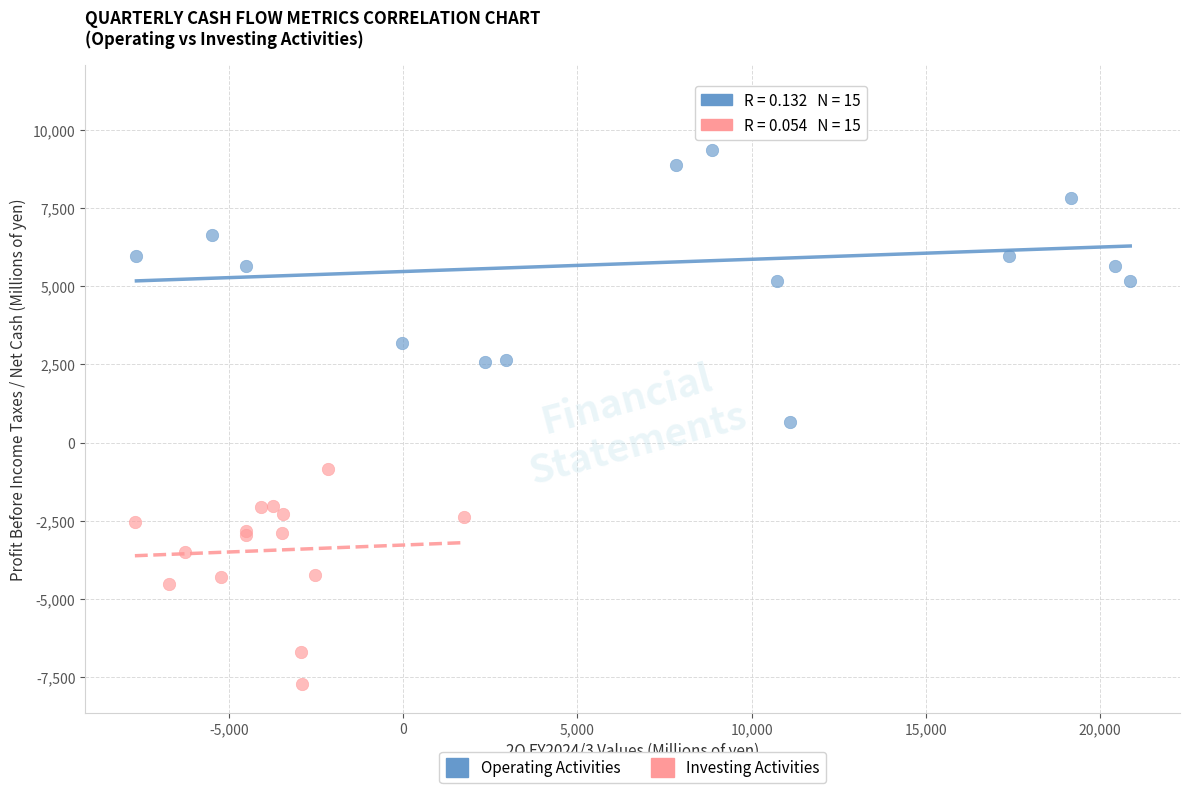

Which series has the largest Y range (max minus min)?

Operating Activities